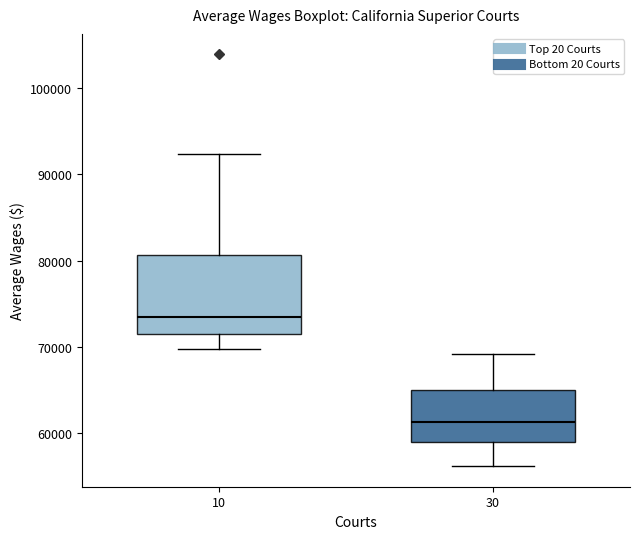

Where does the lower whisker of the box at x = 30 end on the y-axis? The values are not printed on the chart, so give them approximately, as read against the axis.

56000